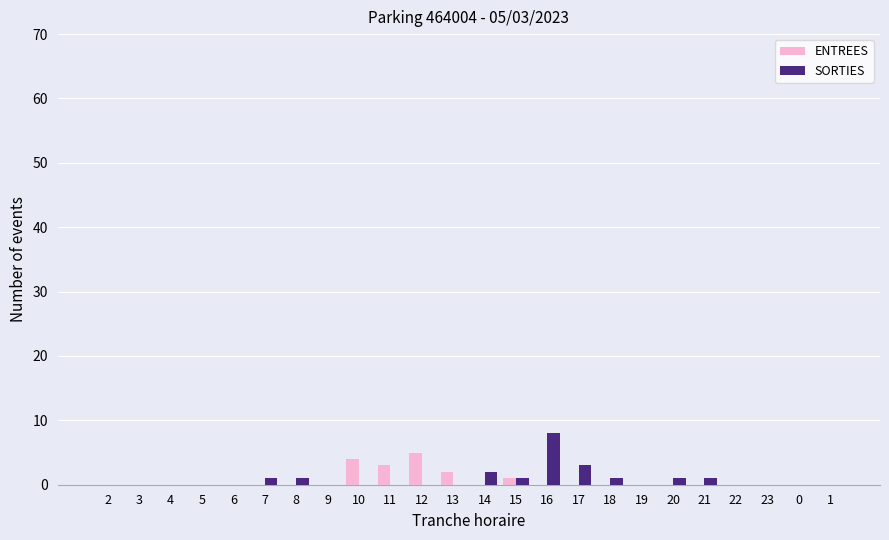

Which category has the highest value across all series?

16